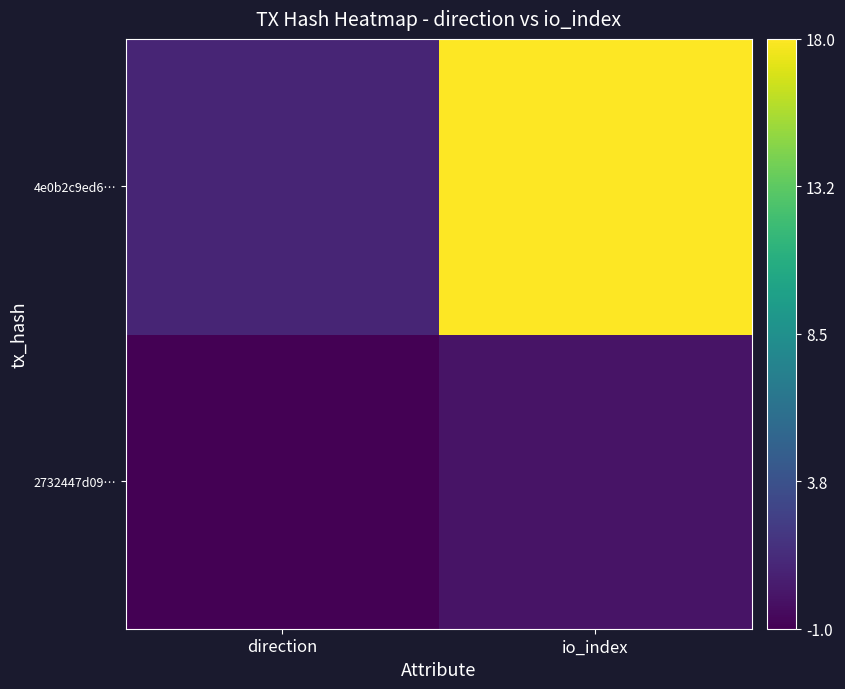

Which has a higher value, direction or io_index?

io_index